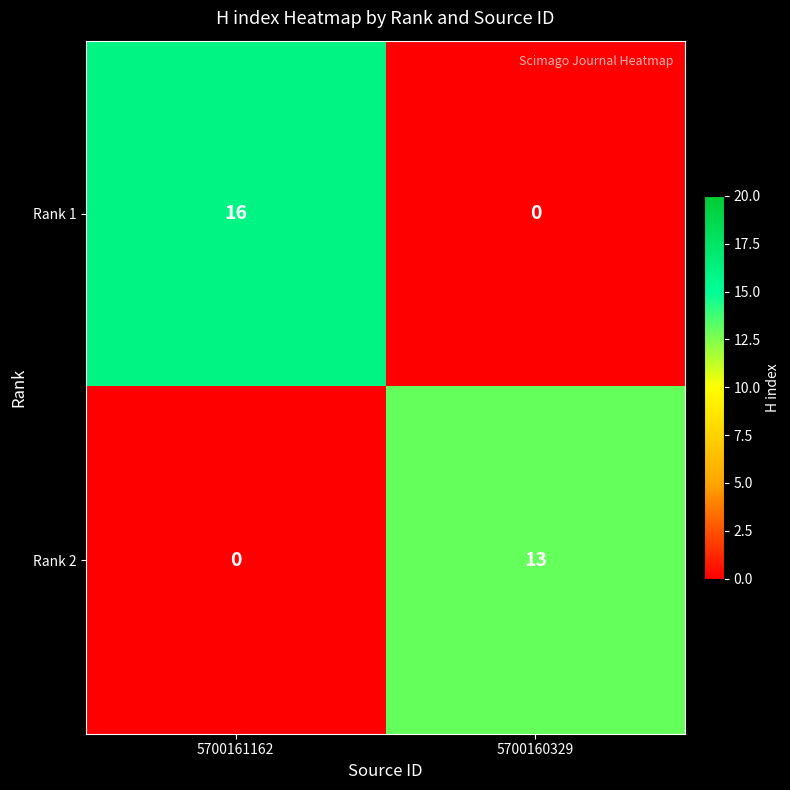

At how many categories does at least one series exceed 15?

1